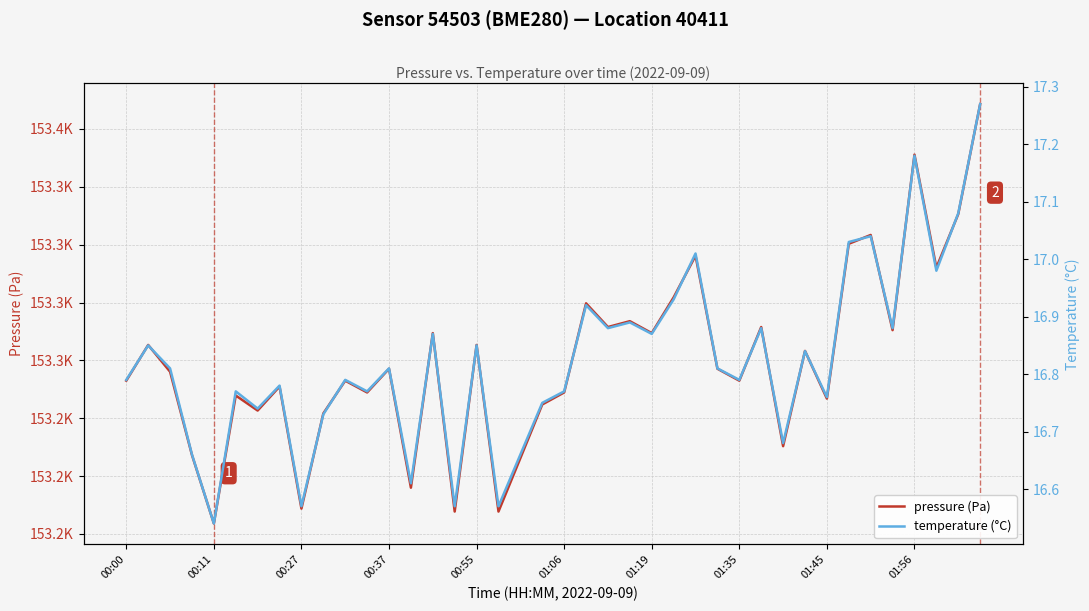

What is the maximum value for pressure (Pa)?

153385.8